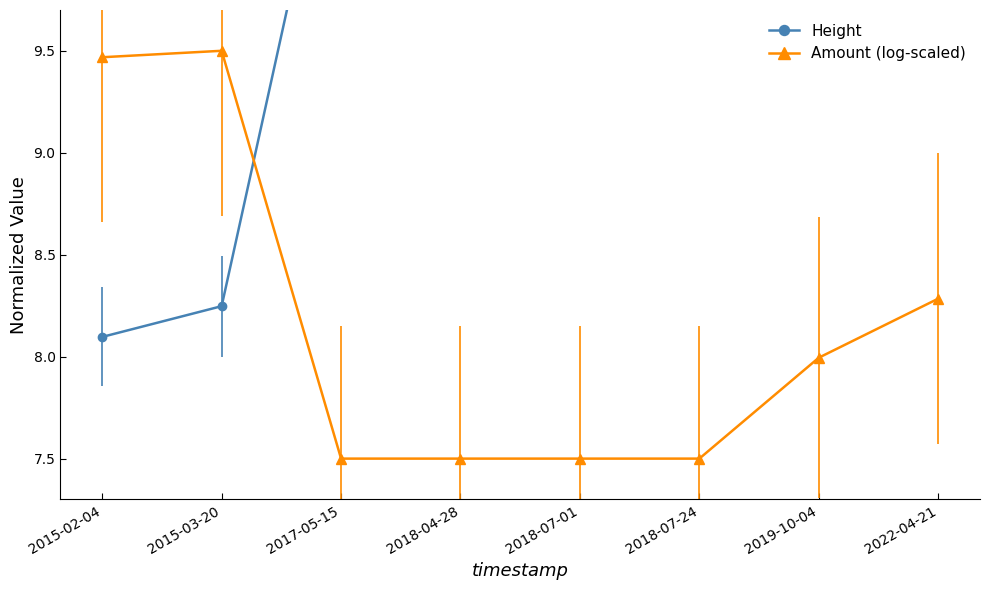

What are all the series names shown in the legend?

Height, Amount (log-scaled)